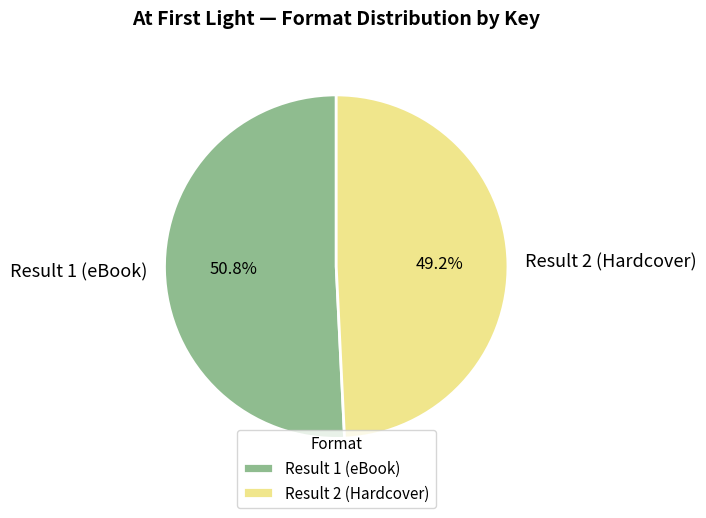

What percentage is the Result 1 (eBook) slice, to the nearest percent?

51%